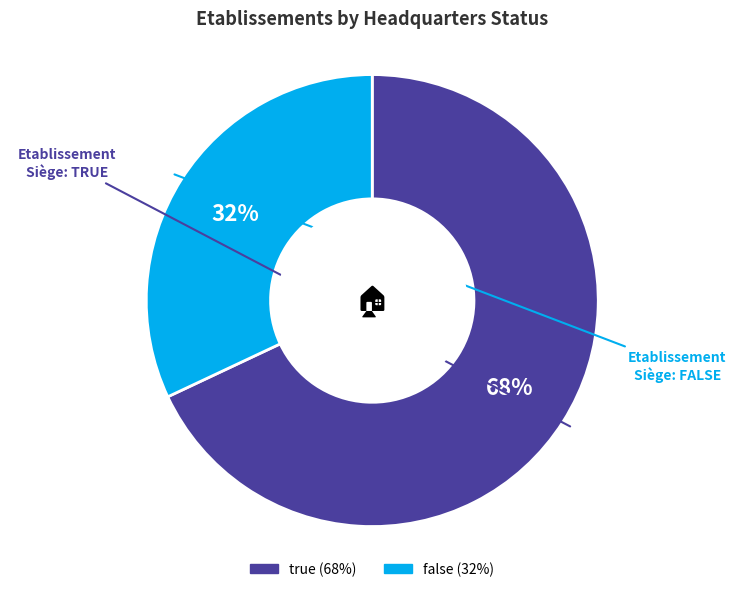

Which has a higher value, true or false?

true